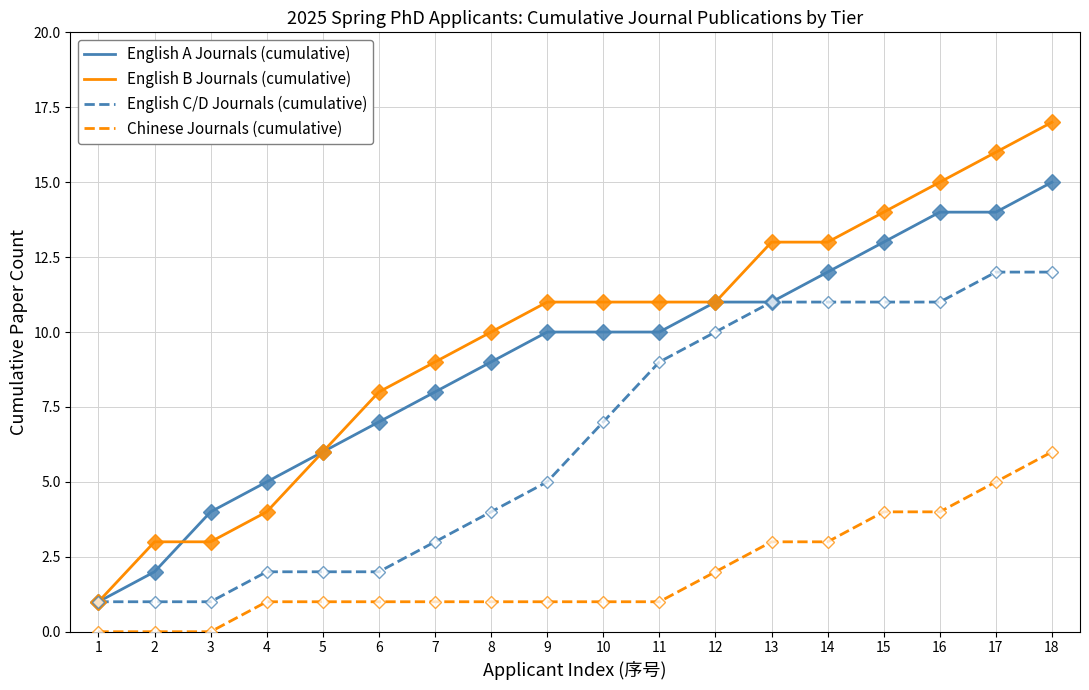

What is the total value across all series at 3?

8